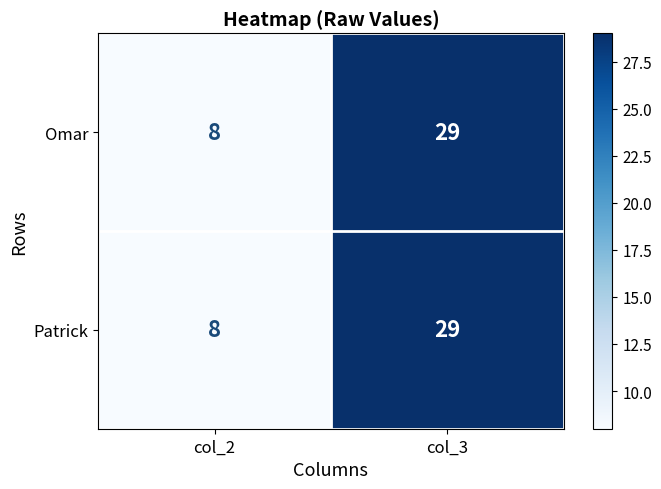

At how many categories does at least one series exceed 16?

1